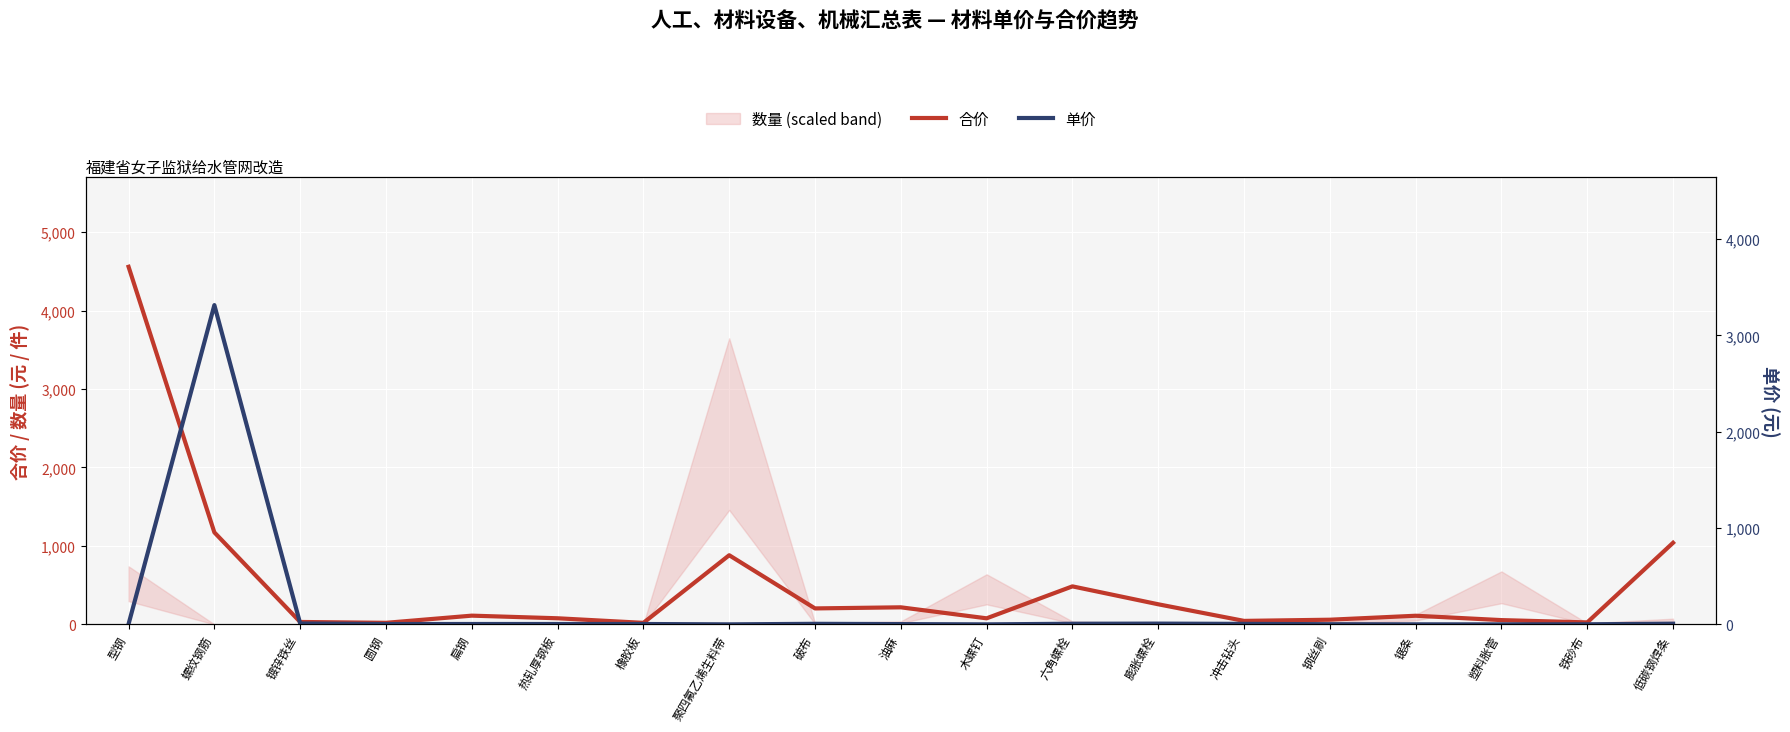

At which category is the sum across all series the highest?

型钢